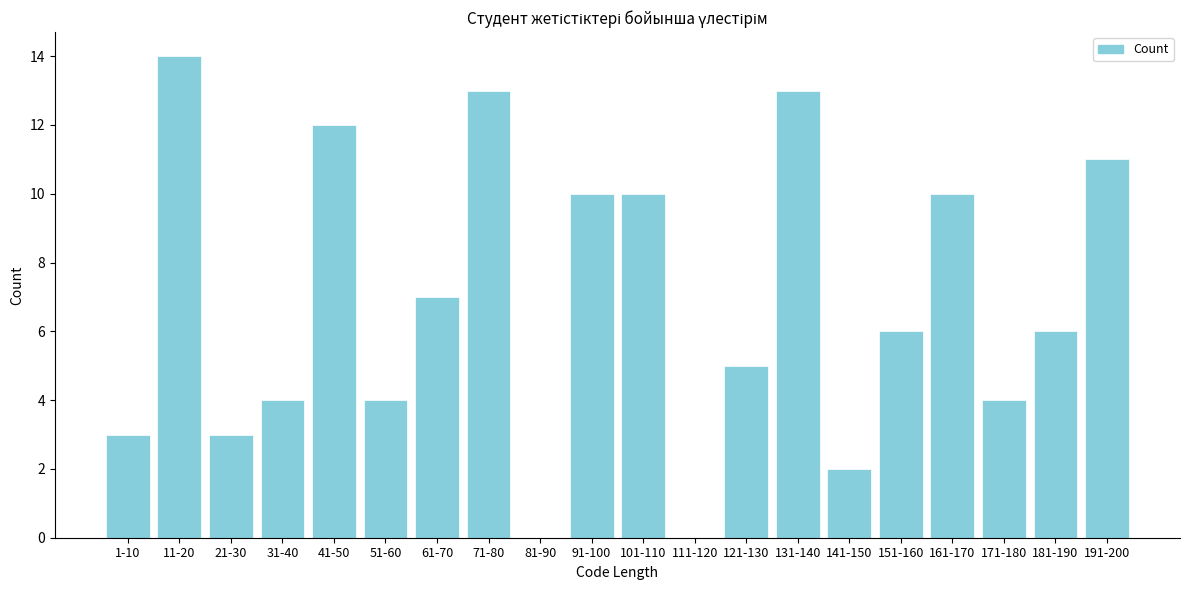

Reading left to right, transcribe all the data shown in this chart.

1-10=3	11-20=14	21-30=3	31-40=4	41-50=12	51-60=4	61-70=7	71-80=13	81-90=0	91-100=10	101-110=10	111-120=0	121-130=5	131-140=13	141-150=2	151-160=6	161-170=10	171-180=4	181-190=6	191-200=11